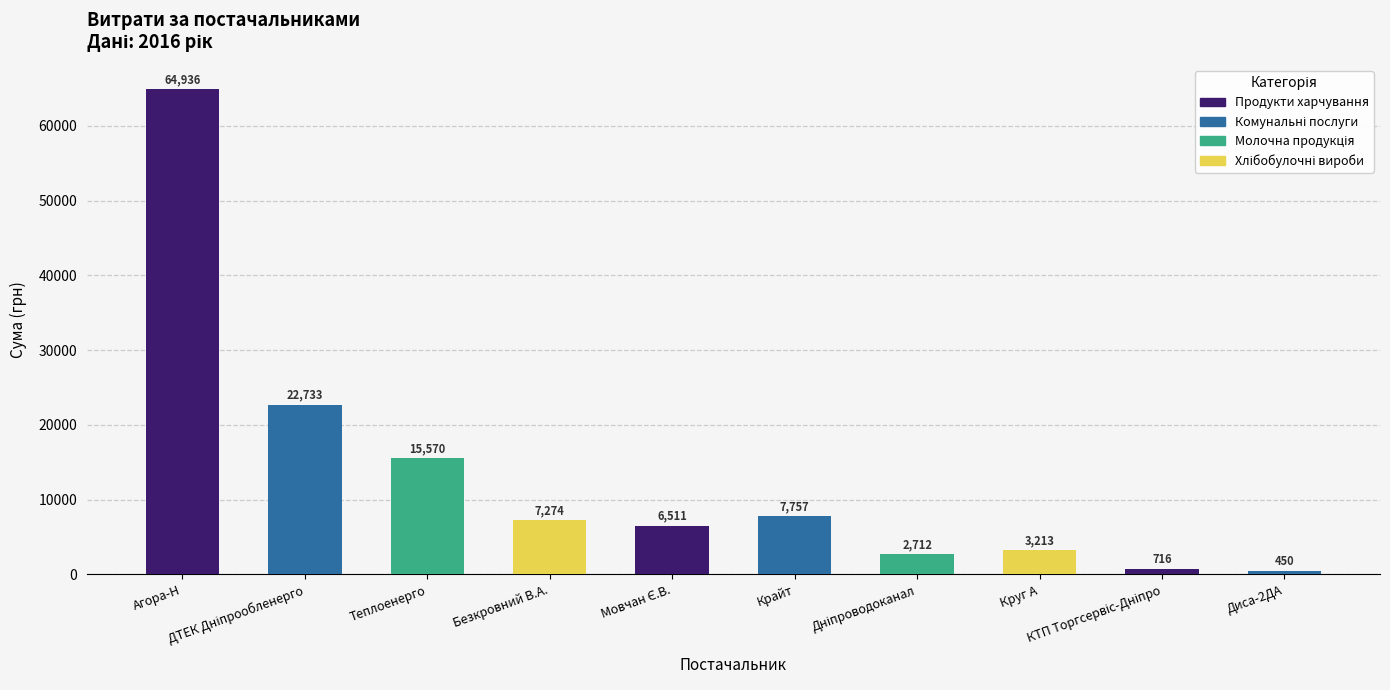

What is the smallest value displayed?

450.0